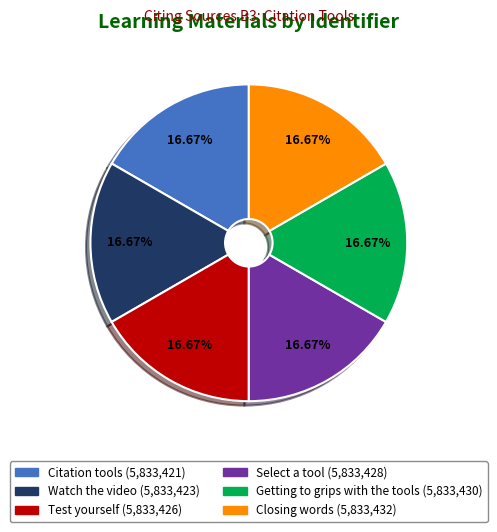

How much of the chart is everything except Citation tools?

83.3%